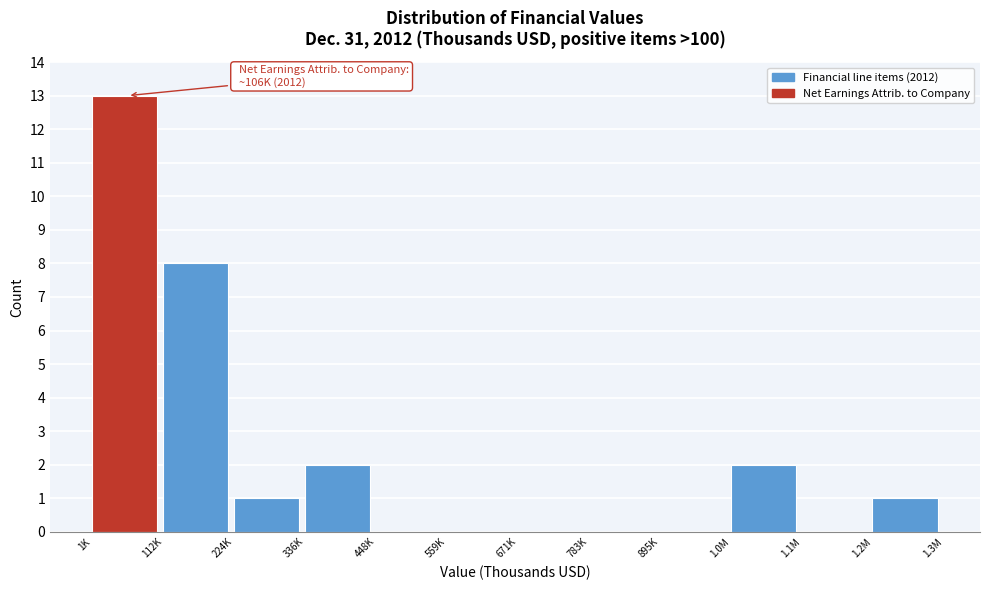

Reading left to right, list all the values displayed in this chart.

1K=13	112K=8	224K=1	336K=2	448K=0	559K=0	671K=0	783K=0	895K=0	1.0M=2	1.1M=0	1.2M=1